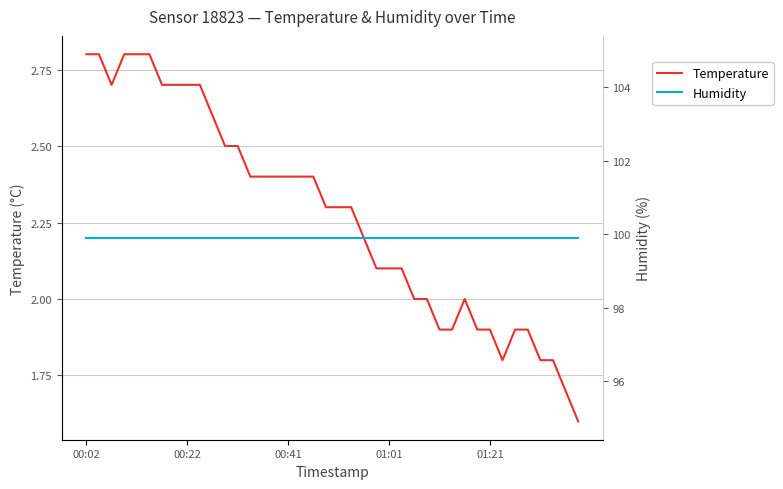

What is the maximum value shown in the chart?

99.9